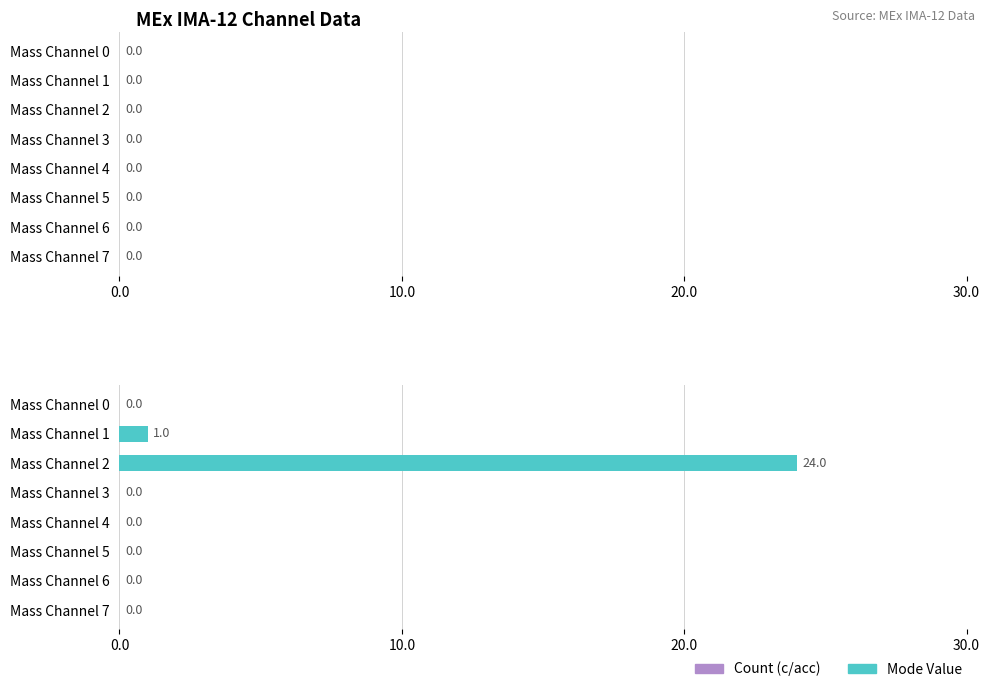

Is it true that the value at Mass Channel 6 is 0?

True